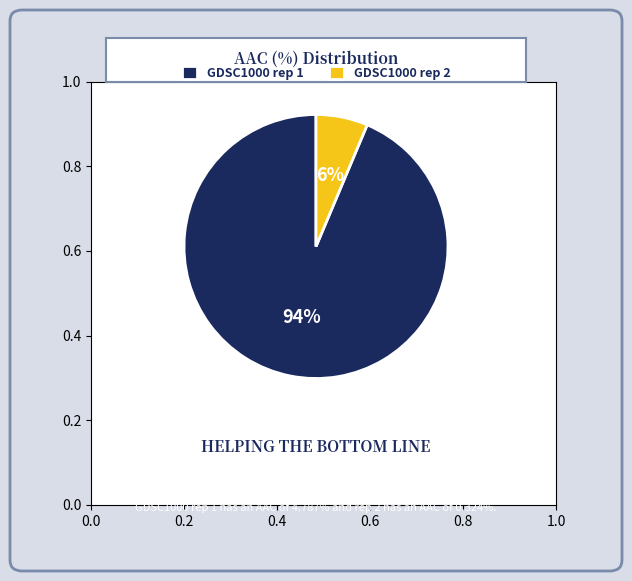

True or false: GDSC1000 rep 2 accounts for 6% of the total.

True